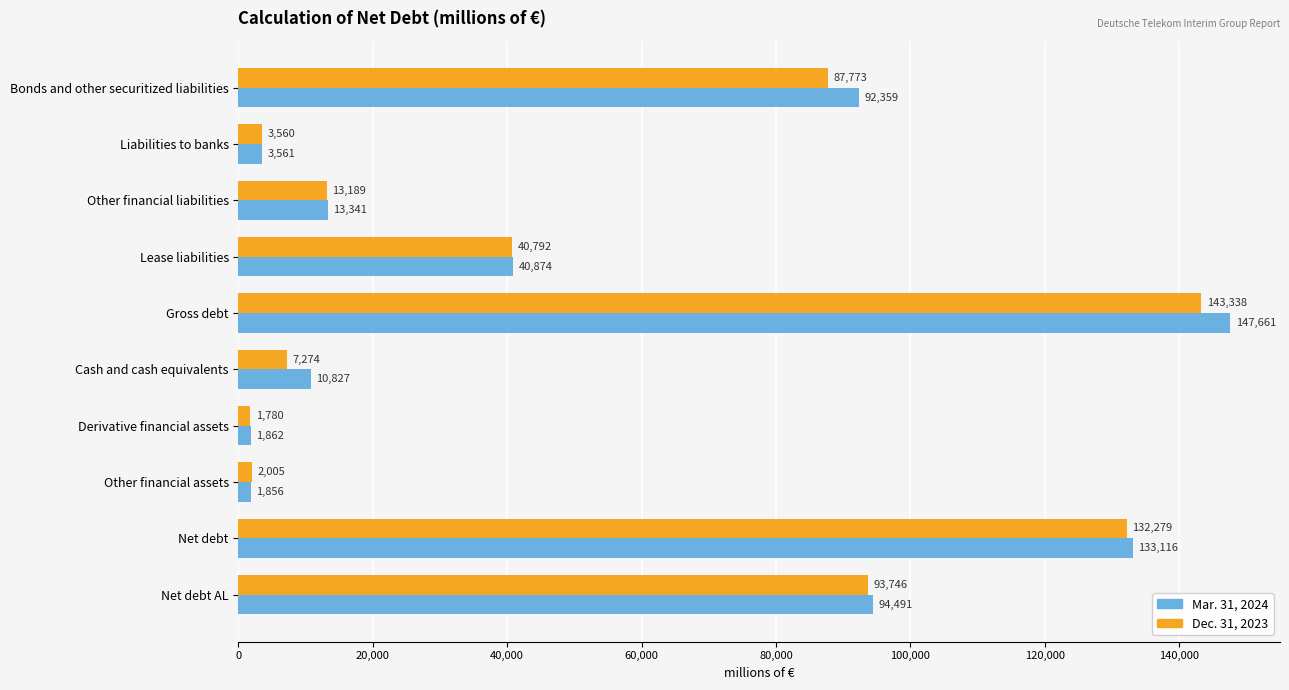

What is the sum of the Mar. 31, 2024 values at Other financial liabilities and Other financial assets?

15197